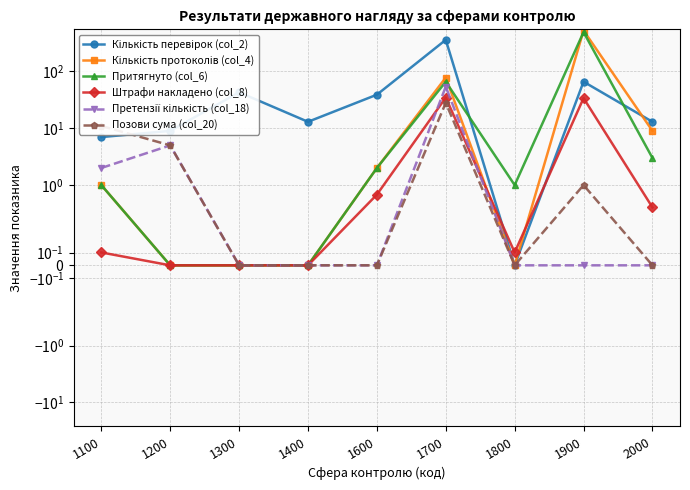

What is the difference between the highest and lowest values at 1700?

332.0